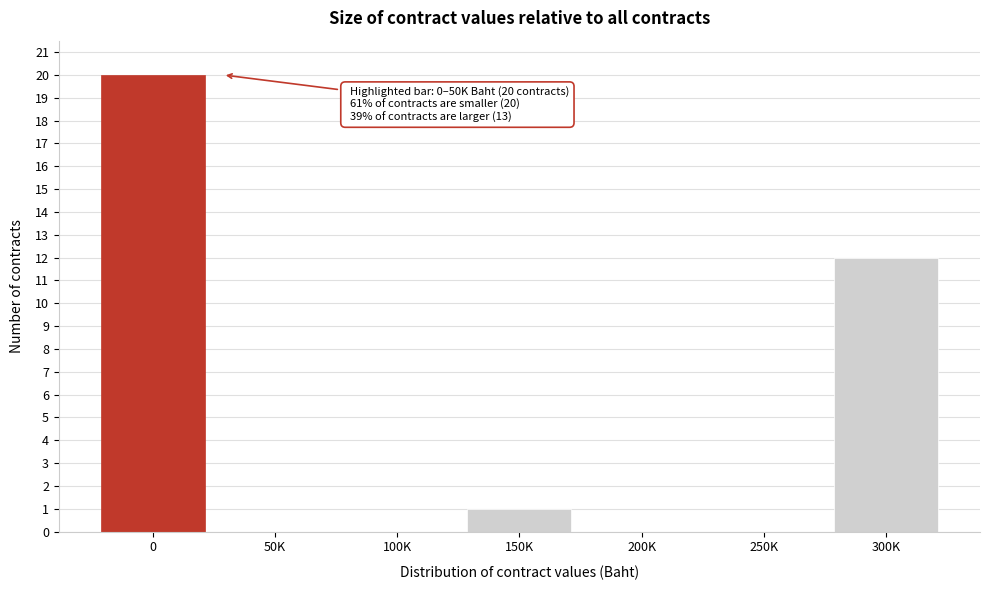

Reading left to right, list all the values displayed in this chart.

0=20	50K=0	100K=0	150K=1	200K=0	250K=0	300K=12